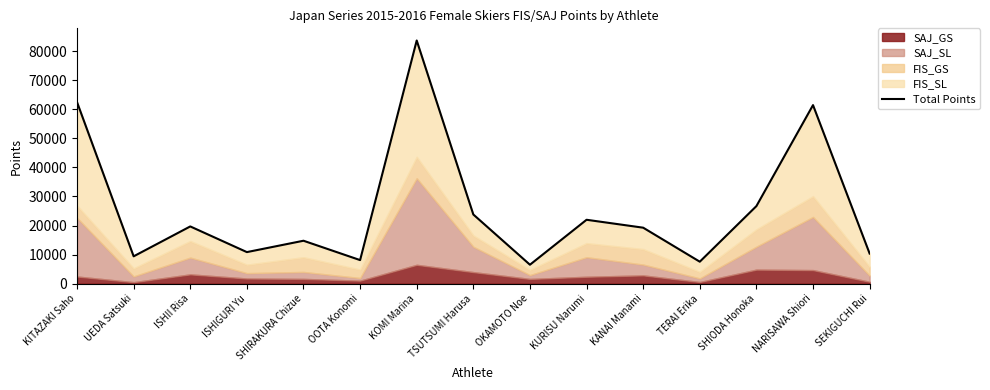

True or false: the data shows 26671 at SHIODA Honoka.

True